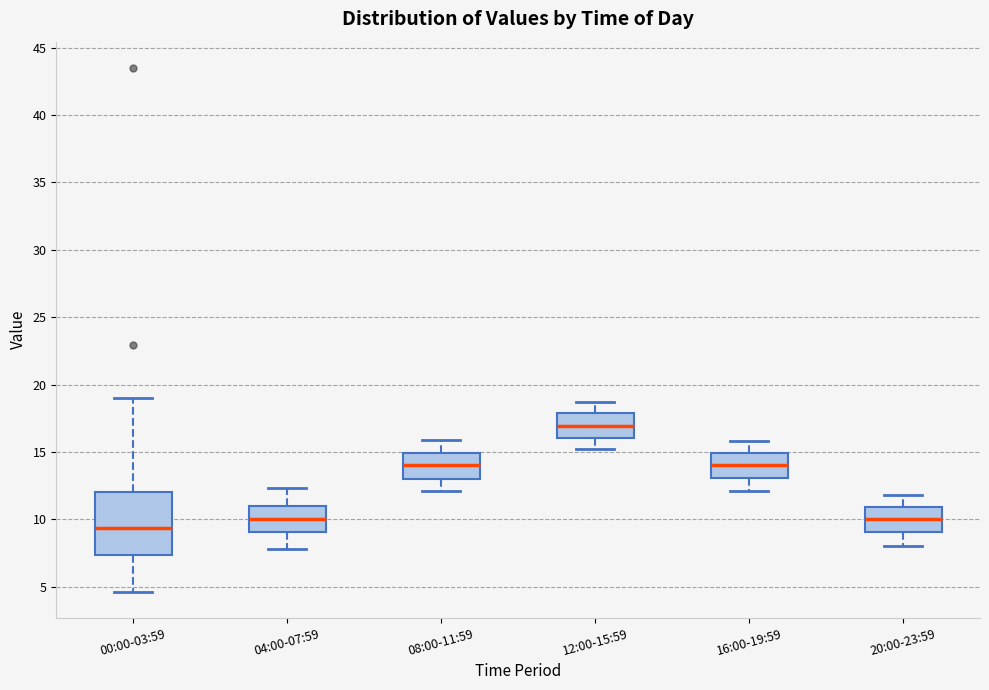

Which box's median line is the highest?

12:00-15:59